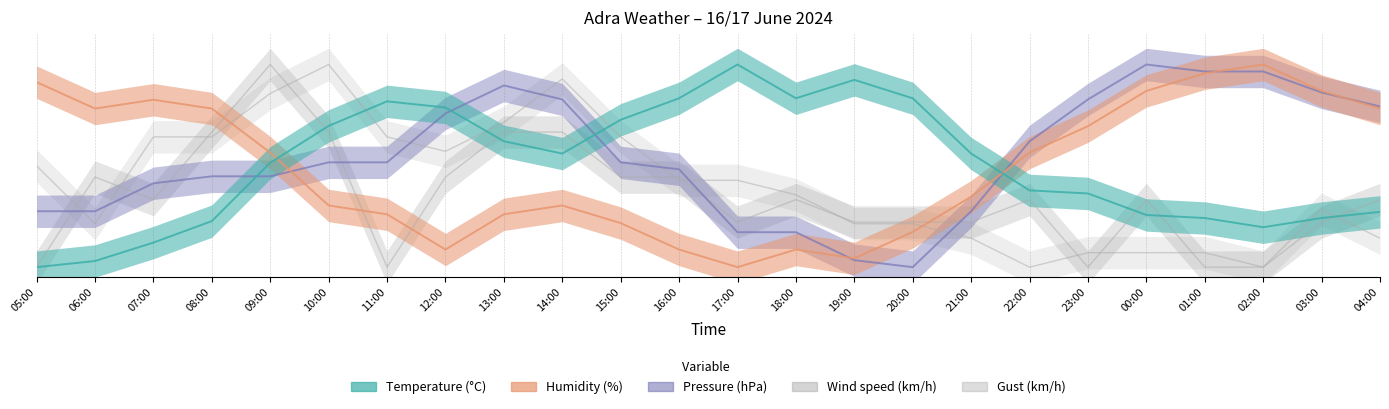

At how many categories does at least one series exceed 5?

24